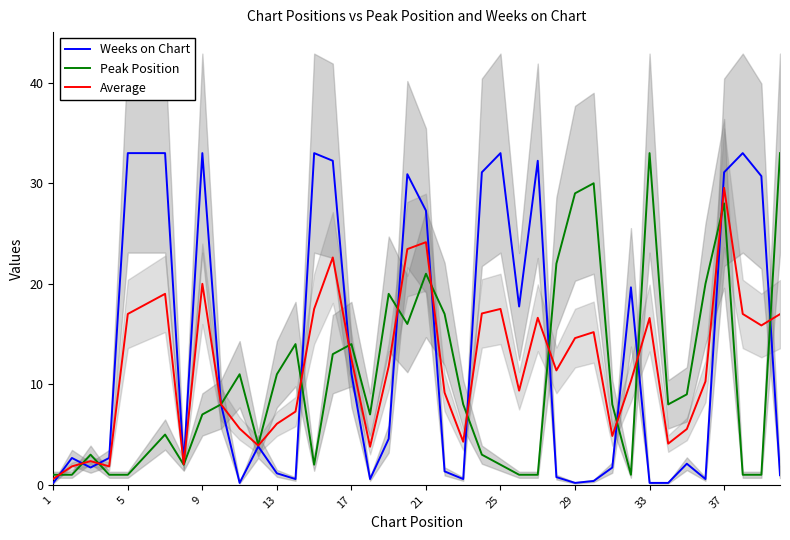

What is the highest value of the Peak Position series?

33.0